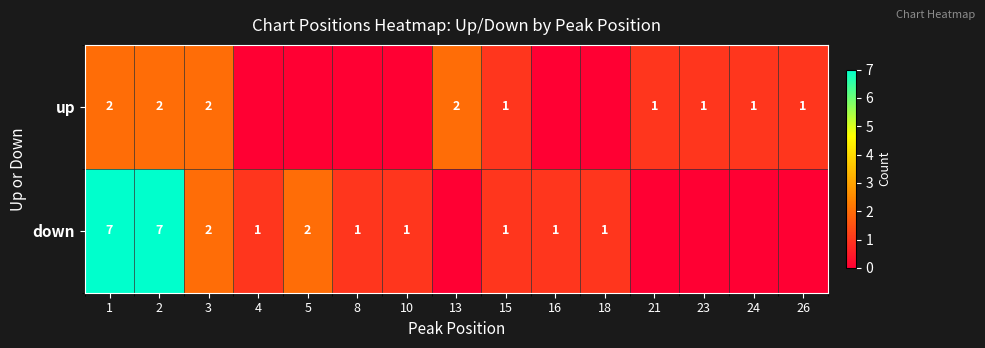

The up series shows 0 at 1. True or false?

False